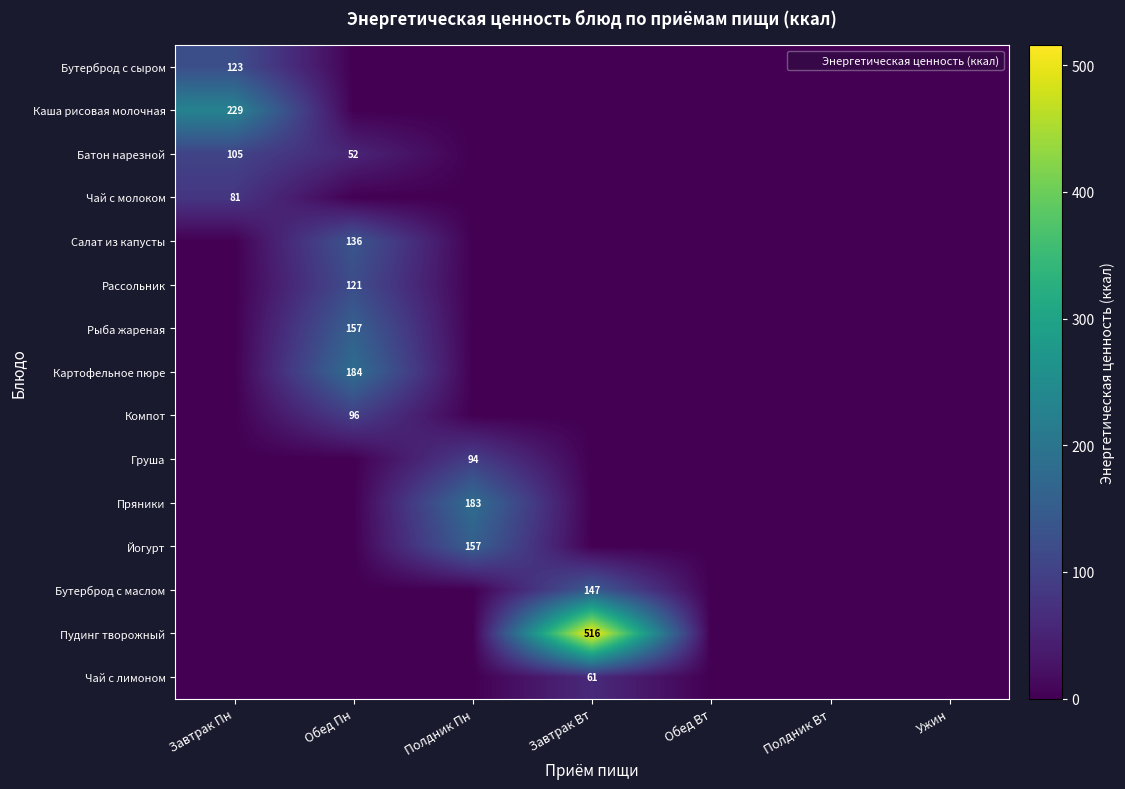

How many positive values does the Рассольник series have?

1